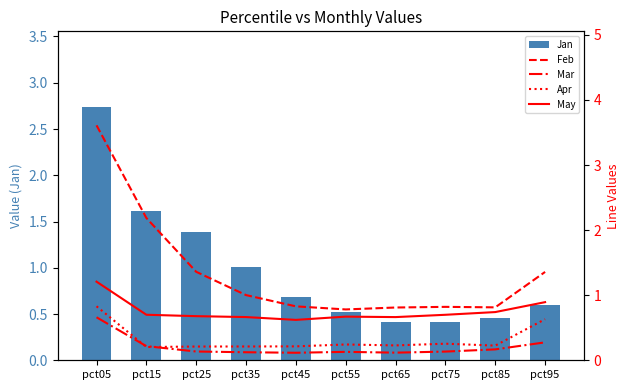

Is the value of May at pct15 greater than the value of Jan at pct15?

No